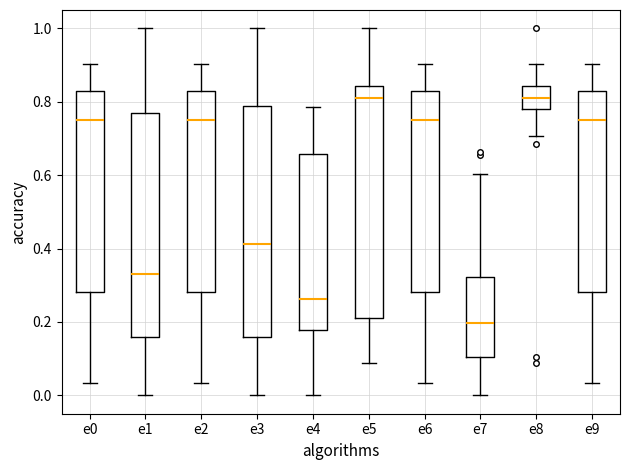

Where is the upper edge of the box for e7 on the y-axis? The values are not printed on the chart, so give them approximately, as read against the axis.

0.32